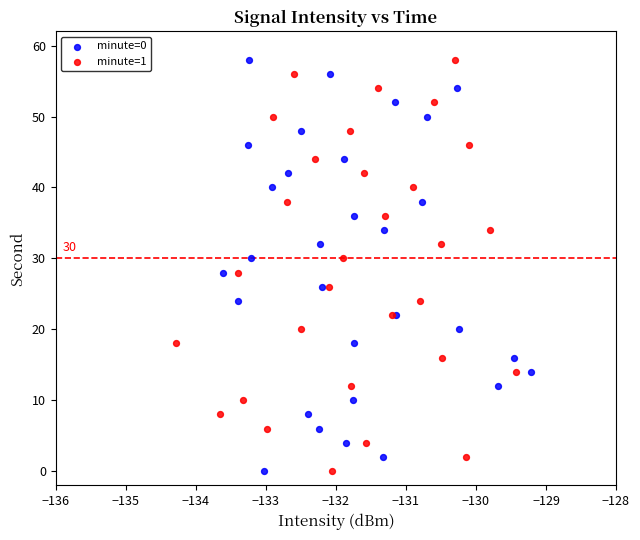

What are all the series names shown in the legend?

minute=0, minute=1